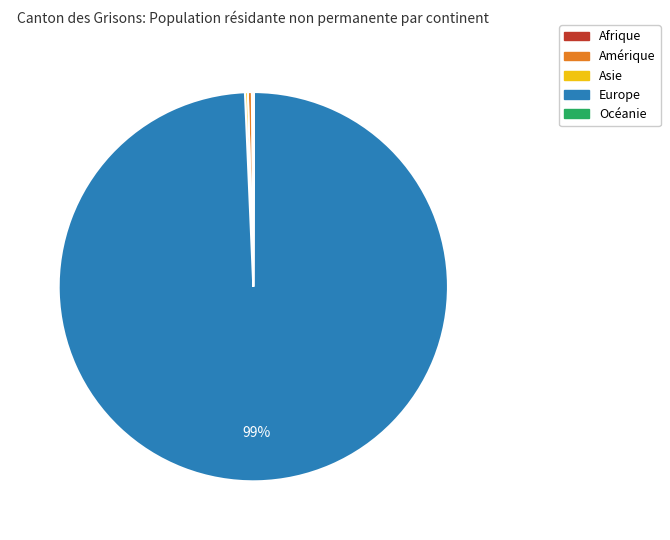

Is it true that Amérique is 13% of the pie?

False